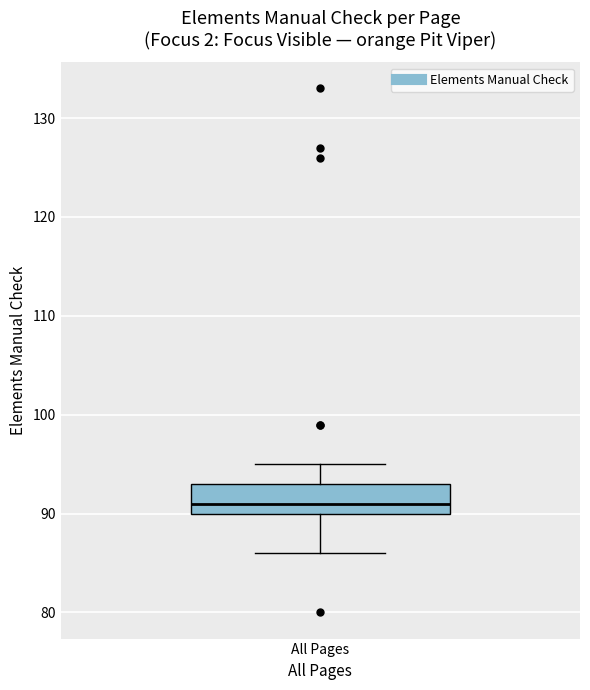

Transcribe this box plot: give where the median line is, the range the box spans, and where the two whiskers end, as read against the y-axis. The values are not printed on the chart, so give them approximately, as read against the axis.

median 91, box 90 to 93, whiskers 86 to 95